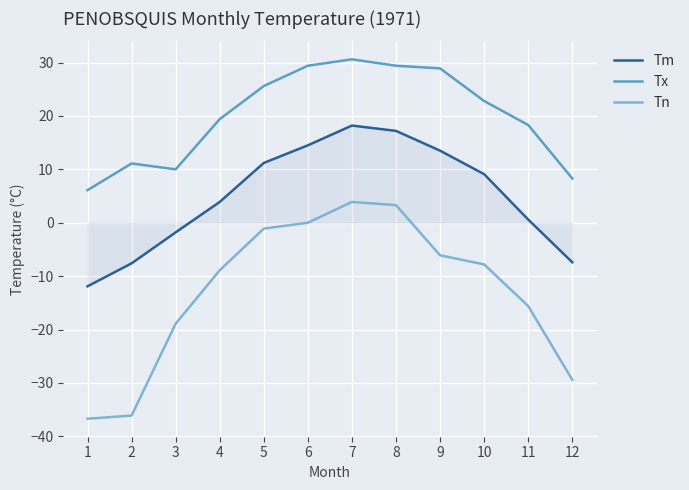

Which series has the largest total across all categories?

Tx